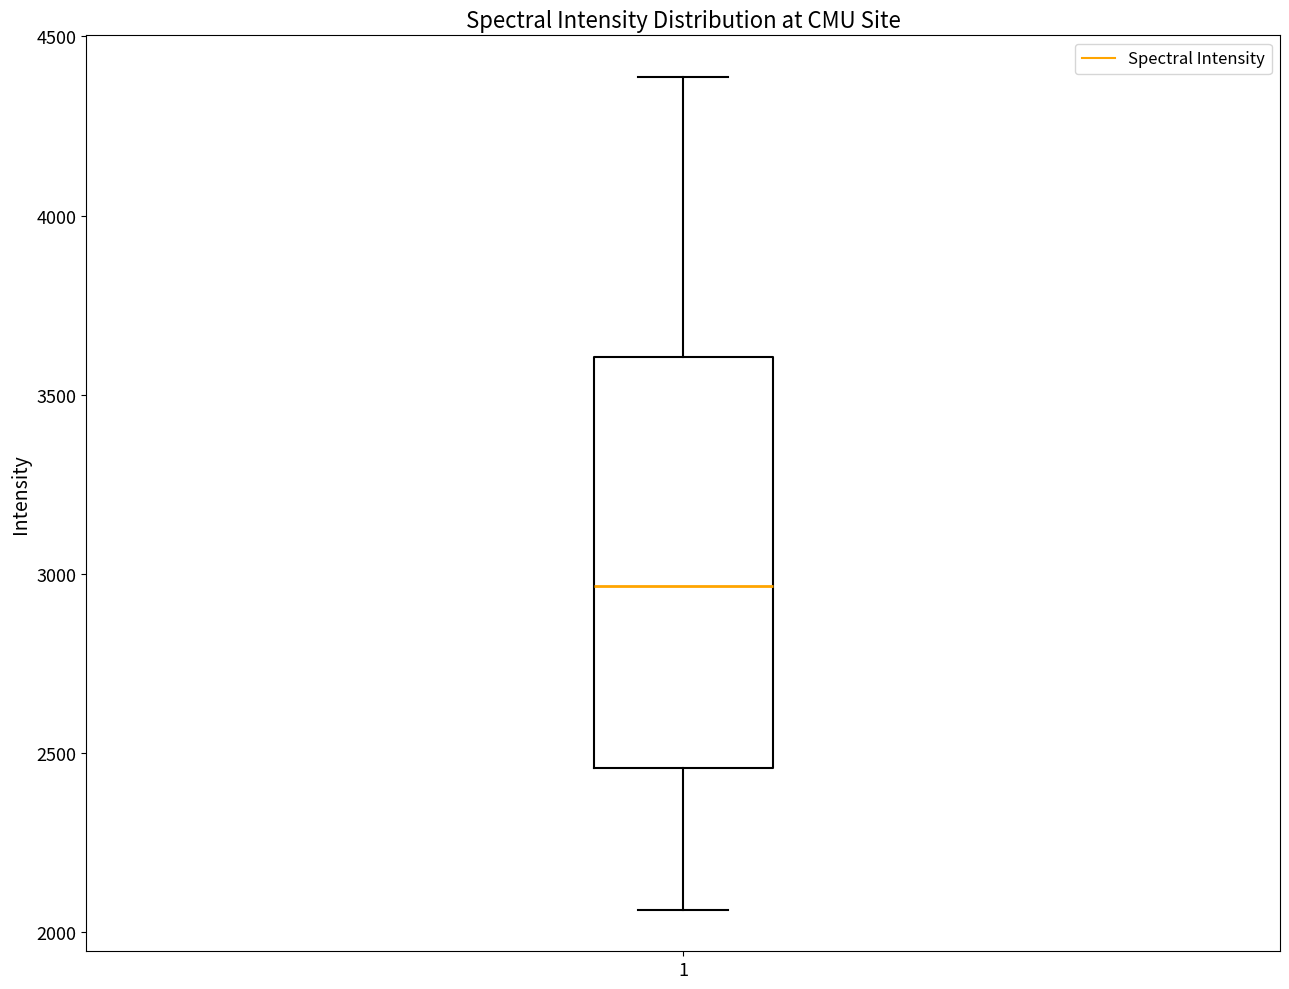

Where is the upper edge of the box at x = 1 on the y-axis? The values are not printed on the chart, so give them approximately, as read against the axis.

3600